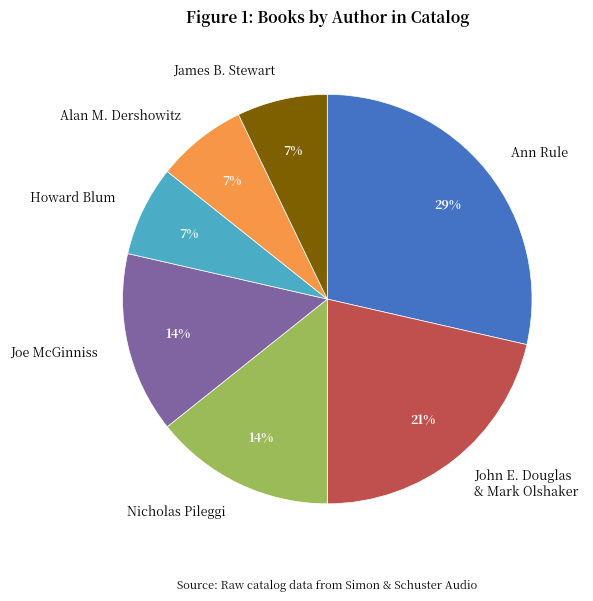

Between Joe McGinniss and Ann Rule, which is larger?

Ann Rule